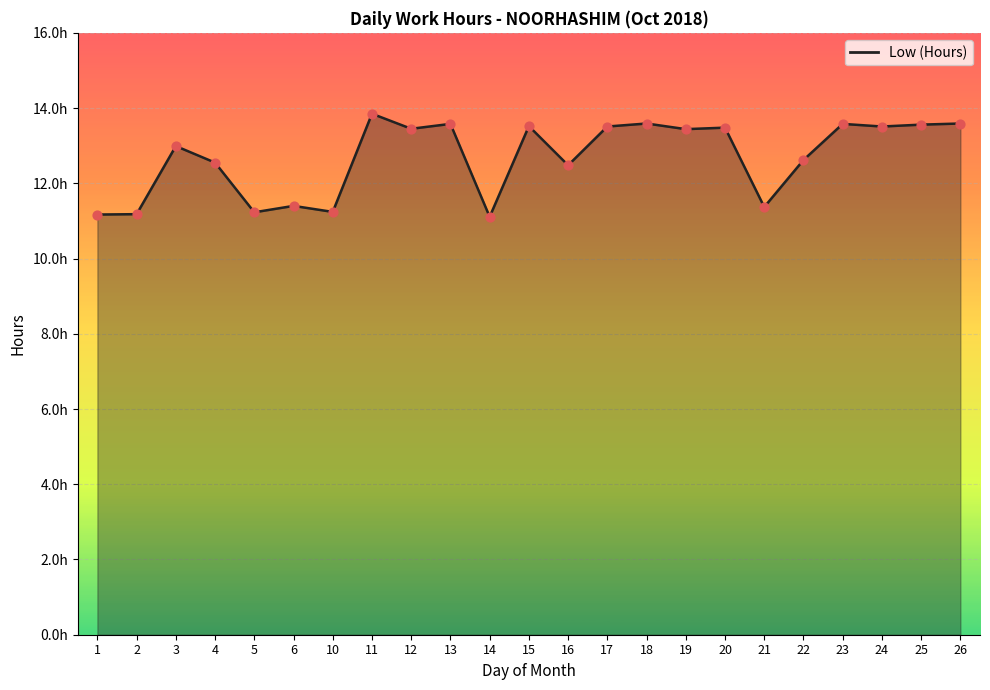

Which series has the largest Y range (max minus min)?

Low (Hours) (line)